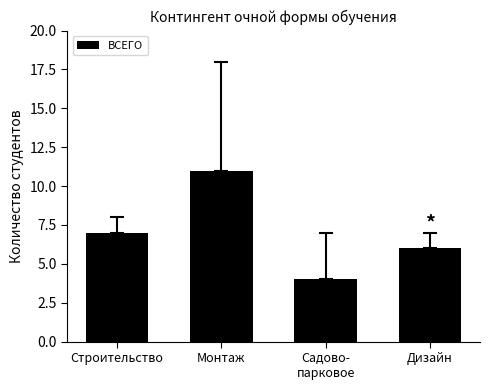

Where is the data nearest to the value 7?

Строительство